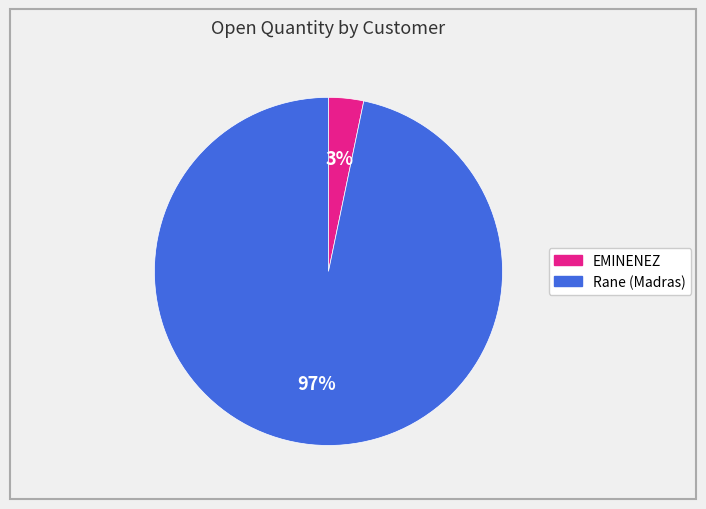

Is there any slice that represents more than half of the pie?

Yes